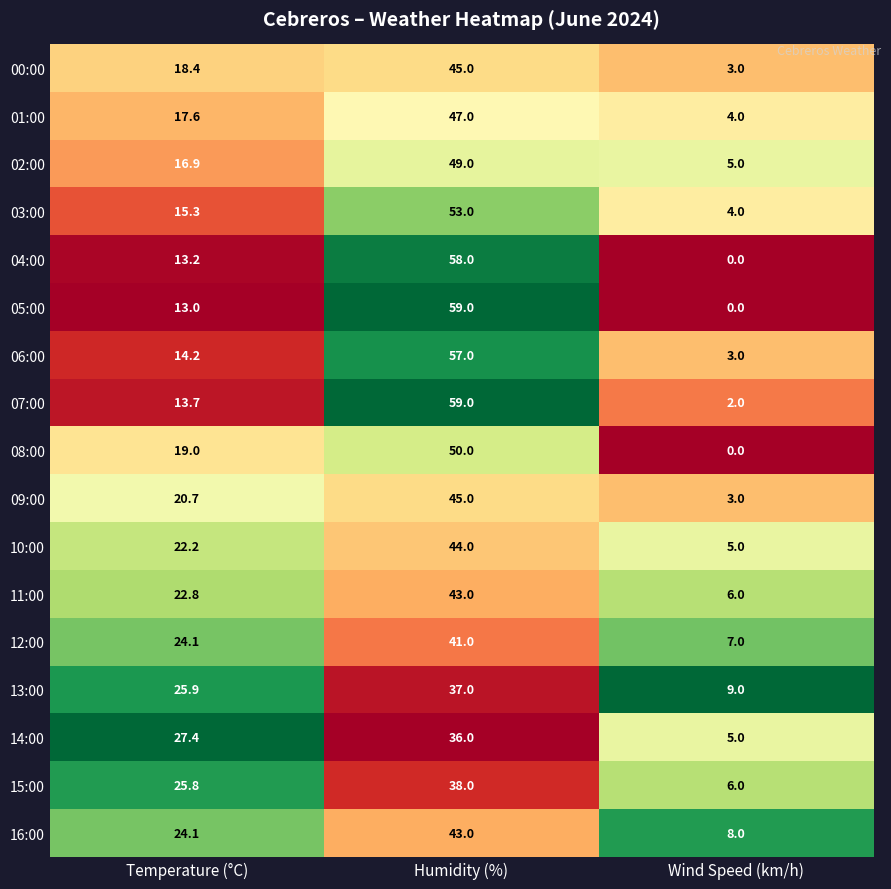

At which label does 09:00 reach its minimum?

Wind Speed (km/h)